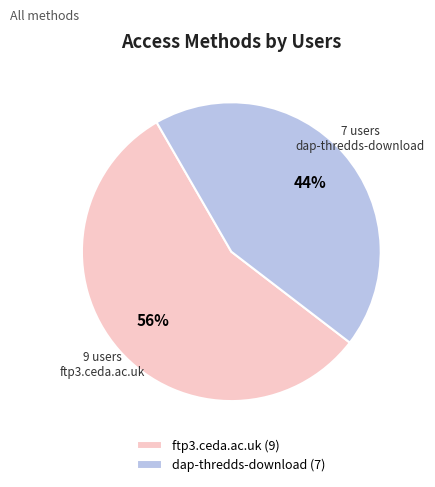

The dap-thredds-download slice represents 57% of the pie. True or false?

False